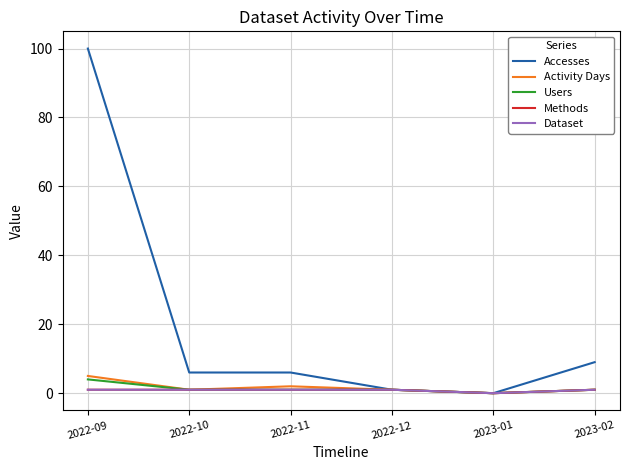

True or false: Accesses has more than 2 points higher than both neighbors.

False